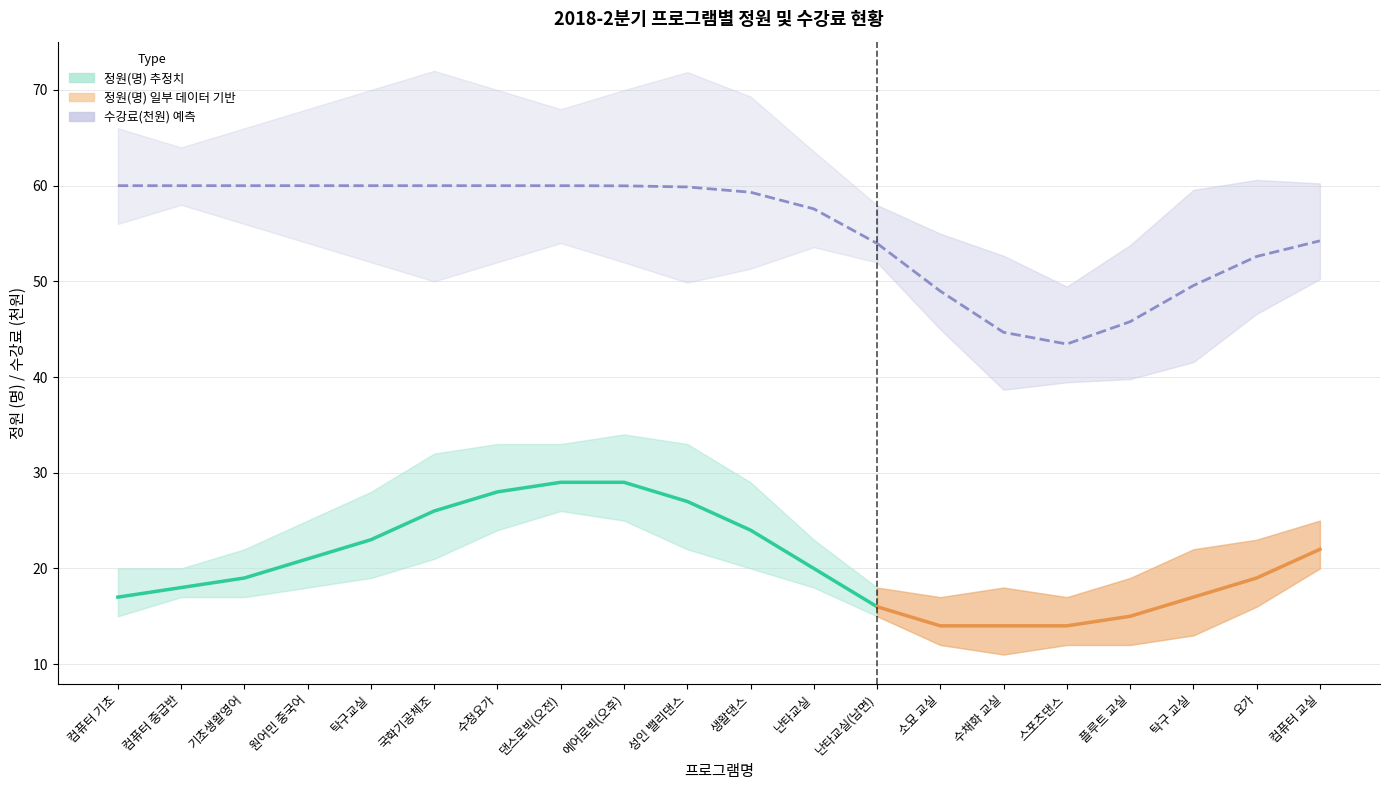

What is the difference between the maximum and minimum values in the 정원(명) - line series?

13.0